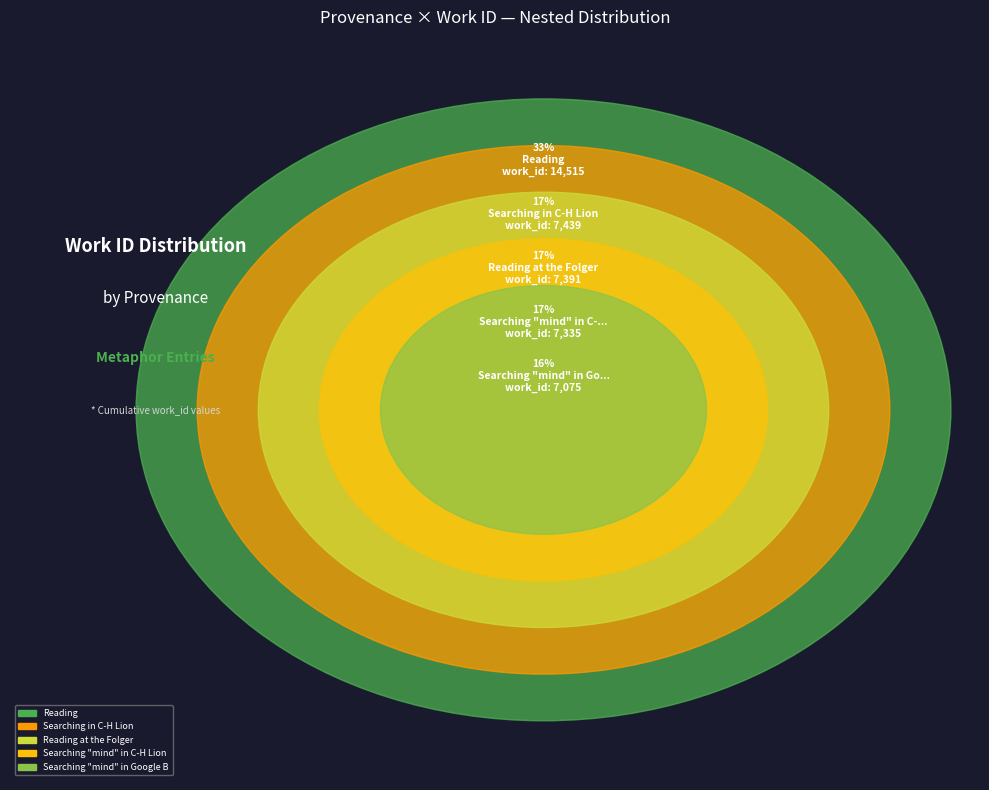

Is the sum of Searching "mind" in Google Books and Reading greater than half?

No